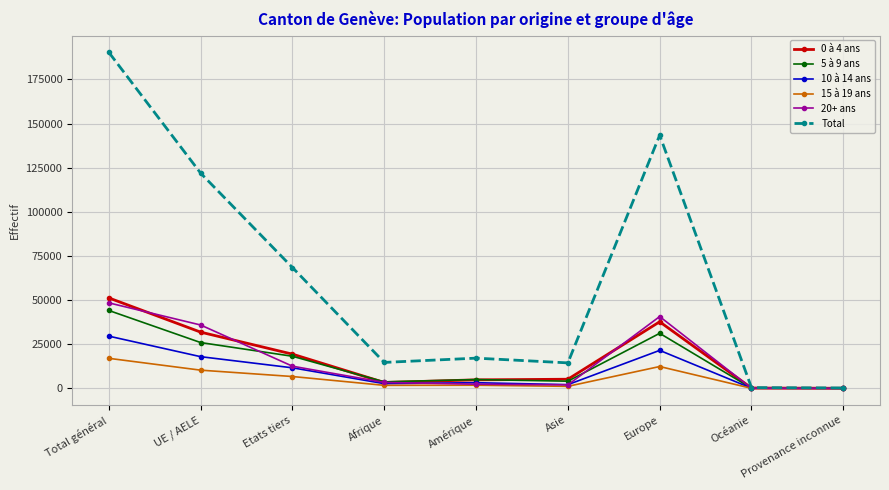

Which series has the largest range (max minus min)?

Total